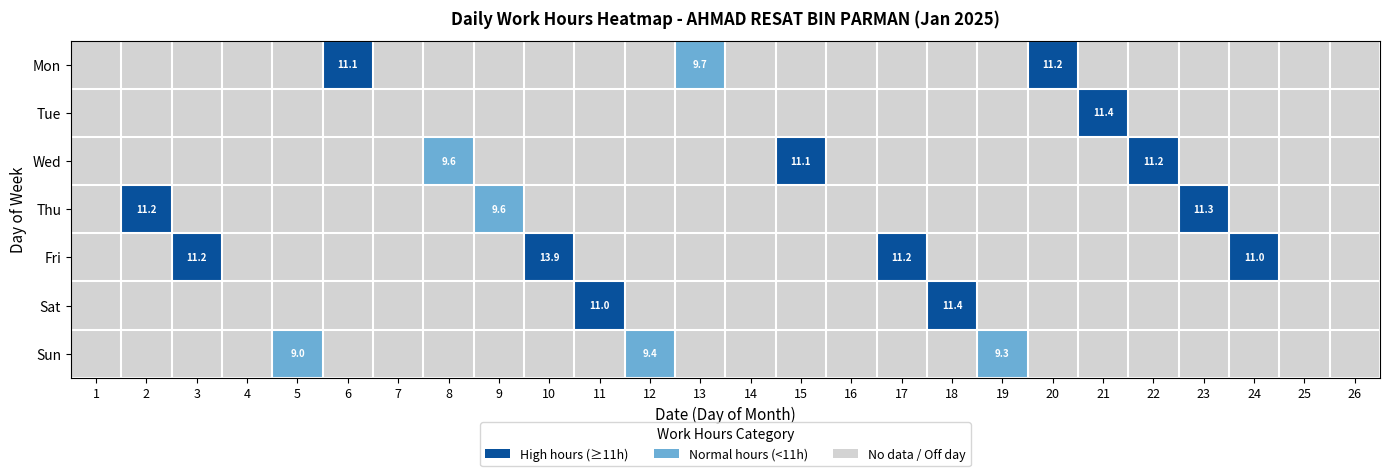

True or false: Sat has a value of 11.4 at 18.

True